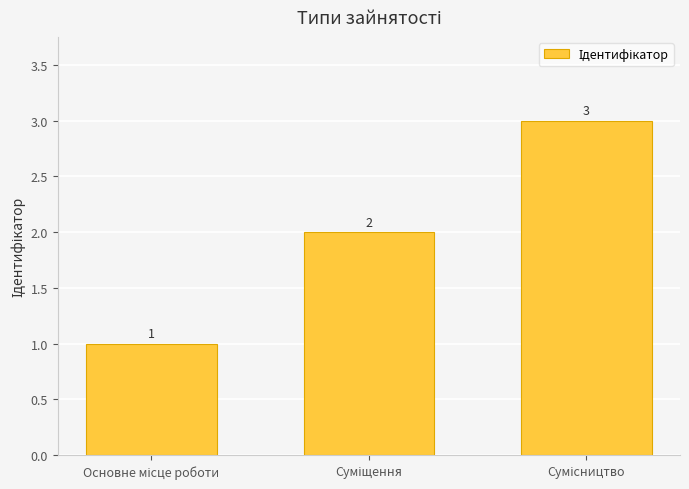

What is the average value?

2